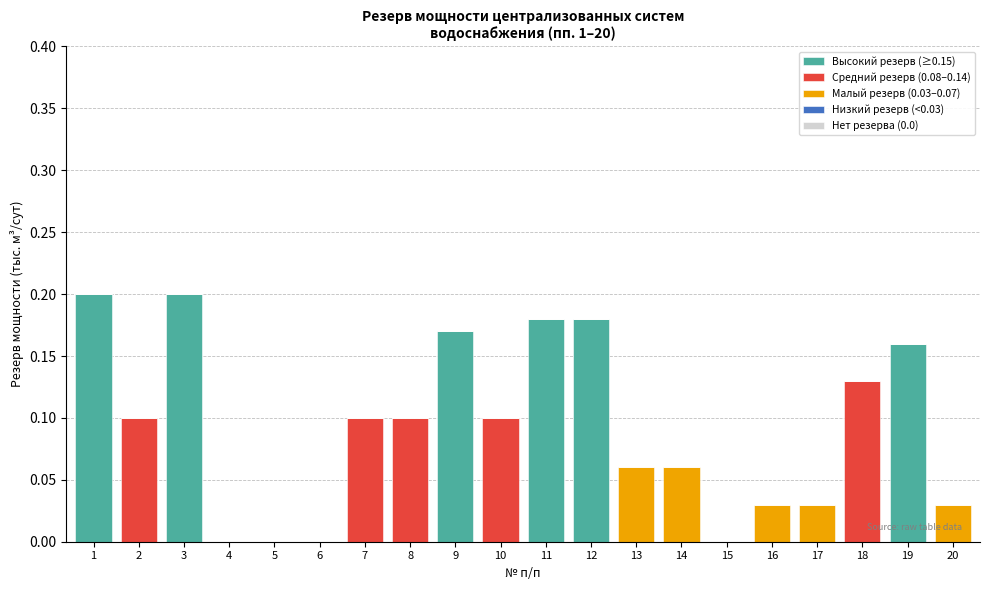

The Высокий резерв (≥0.15) series shows 0.1 at 7. True or false?

False